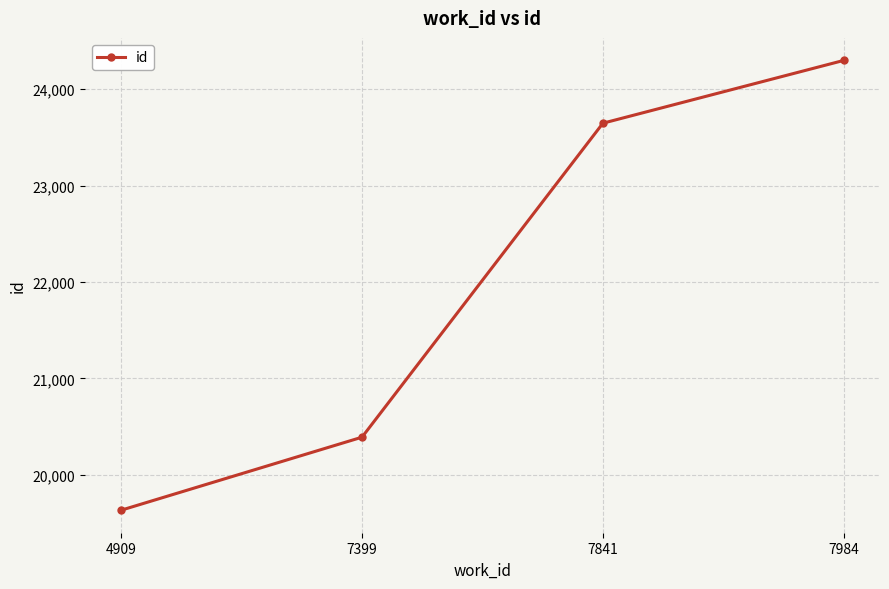

What is the value of the 3rd point from the left?

23648